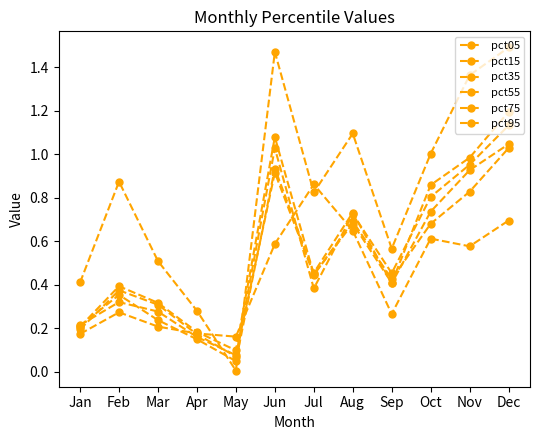

What is the value of the pct75 point at the 1st from the left?

0.2